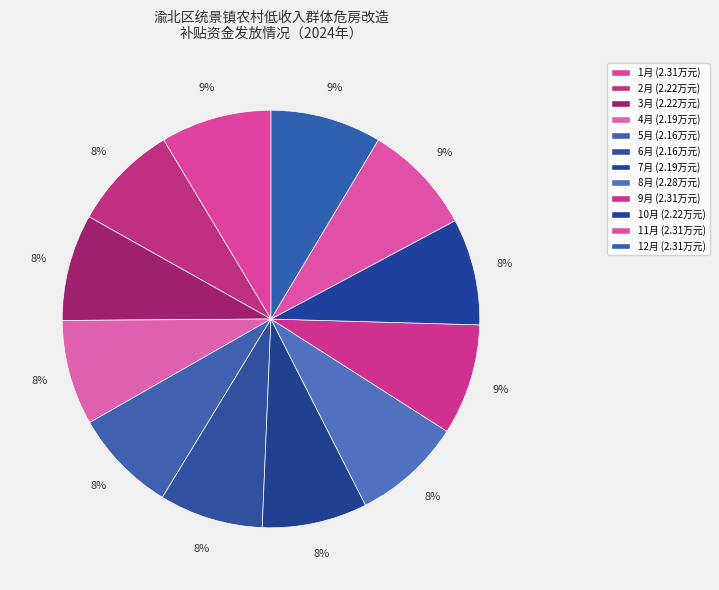

How much of the chart is everything except 10月?

91.7%